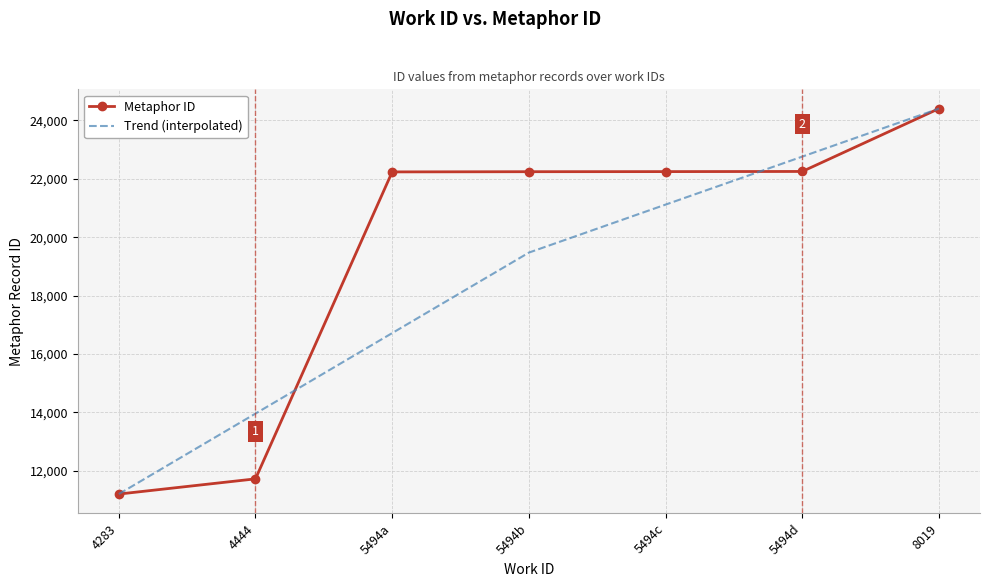

What is the difference between the highest and lowest values at 5494d?

509.0